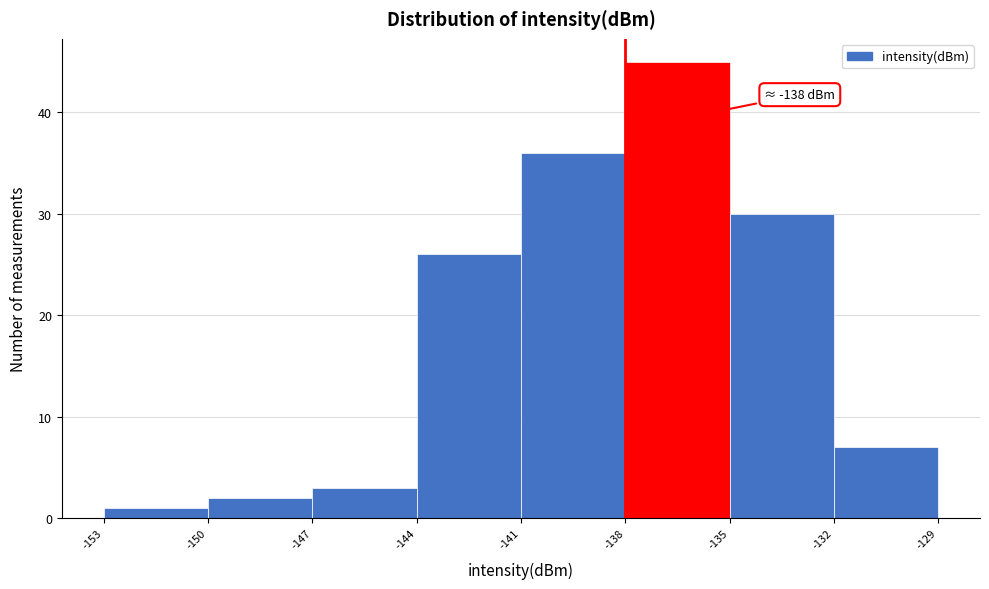

Which range on the x-axis has the tallest bar?

-138 to -135